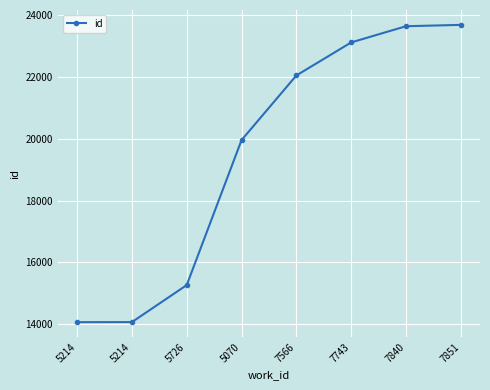

Does the chart display data point markers on the line(s)?

Yes